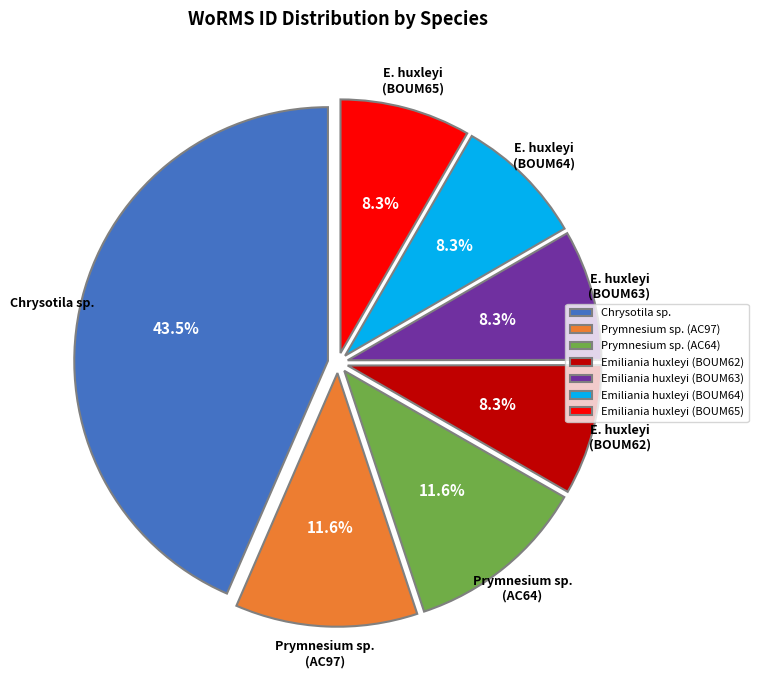

Is the sum of Emiliania huxleyi (BOUM64) and Chrysotila sp. greater than half?

Yes